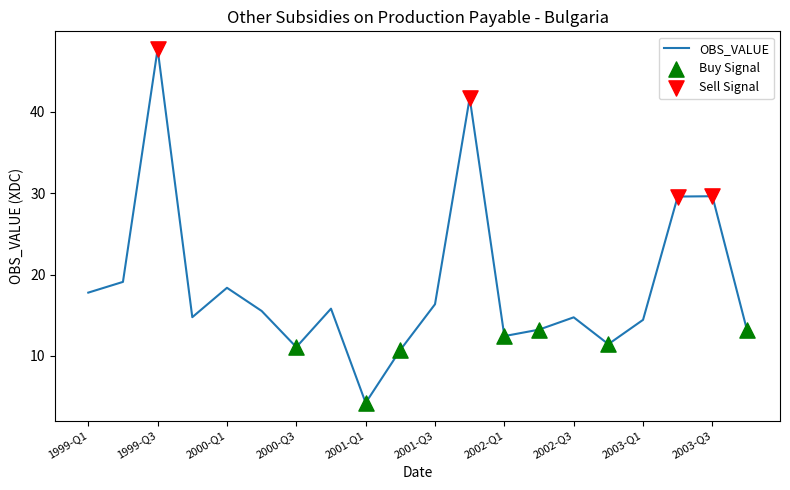

What is the difference between the maximum and minimum values?

43.5